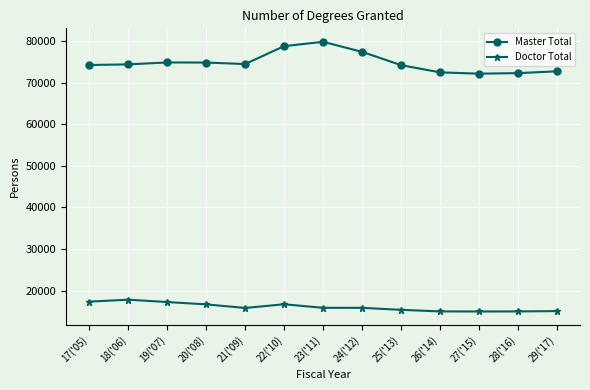

What position from the left is 28('16)?

12